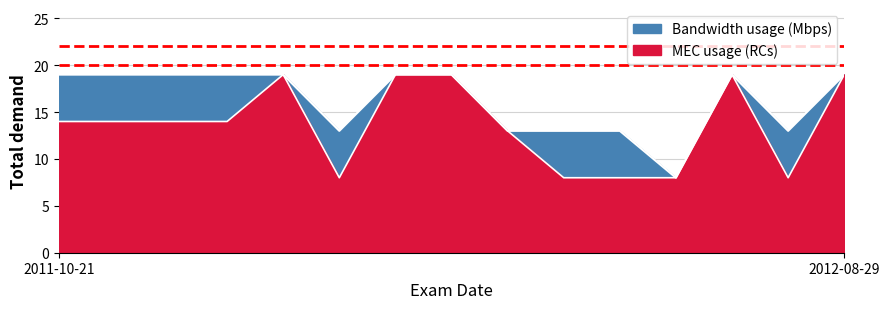

What is the value of the Bandwidth usage (Mbps) point at the 11th from the left?

13